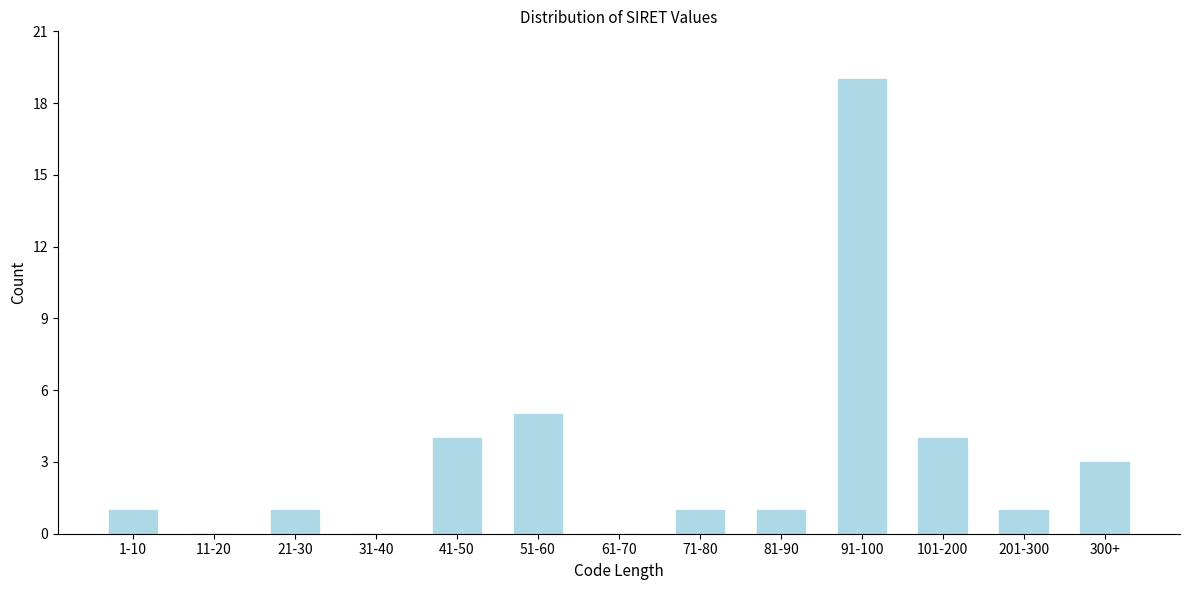

Reading left to right, list all the values displayed in this chart.

1-10=1	11-20=0	21-30=1	31-40=0	41-50=4	51-60=5	61-70=0	71-80=1	81-90=1	91-100=19	101-200=4	201-300=1	300+=3